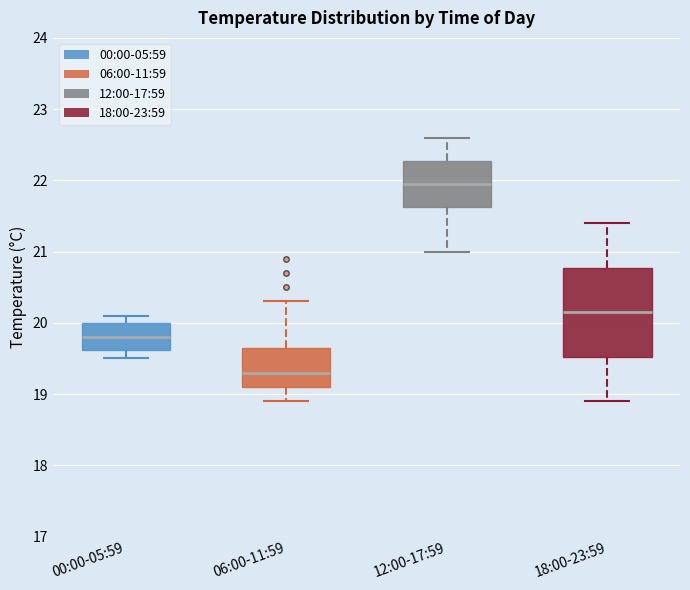

Reading left to right, read every box against the y-axis: the position of its median line, the range the box covers, and the ends of its whiskers. The values are not printed on the chart, so give them approximately, as read against the axis.

00:00-05:59: median 19.8, box 19.6 to 20.0, whiskers 19.5 to 20.1
06:00-11:59: median 19.3, box 19.1 to 19.7, whiskers 18.9 to 20.3
12:00-17:59: median 22.0, box 21.6 to 22.3, whiskers 21.0 to 22.6
18:00-23:59: median 20.2, box 19.5 to 20.8, whiskers 18.9 to 21.4